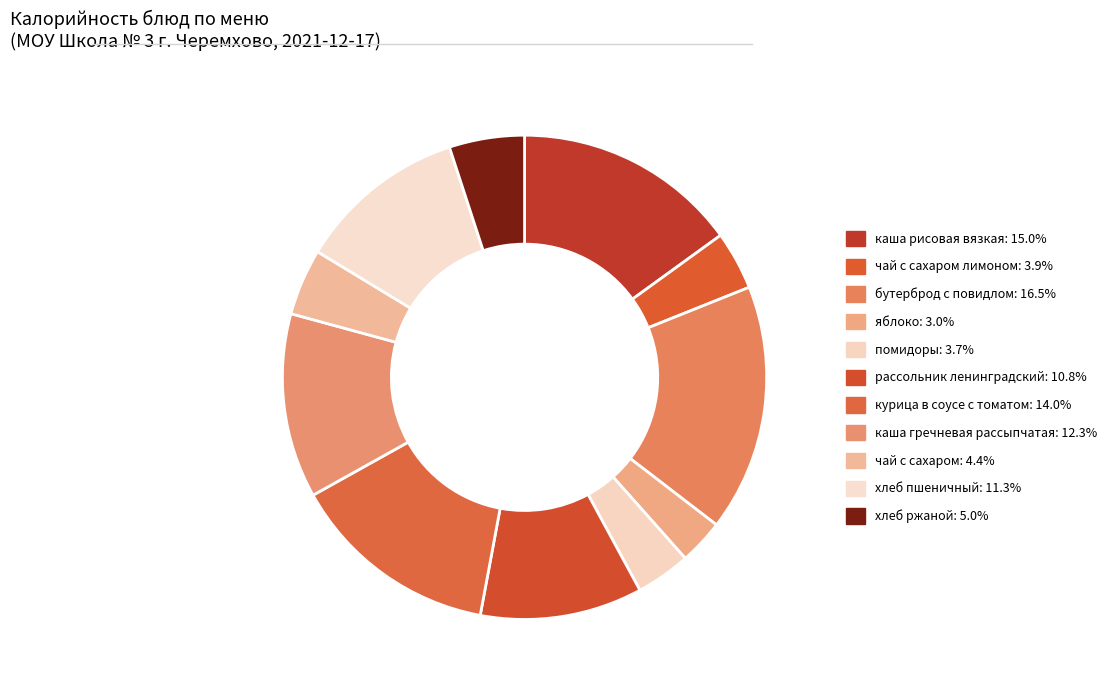

How many segments does this pie chart have?

11